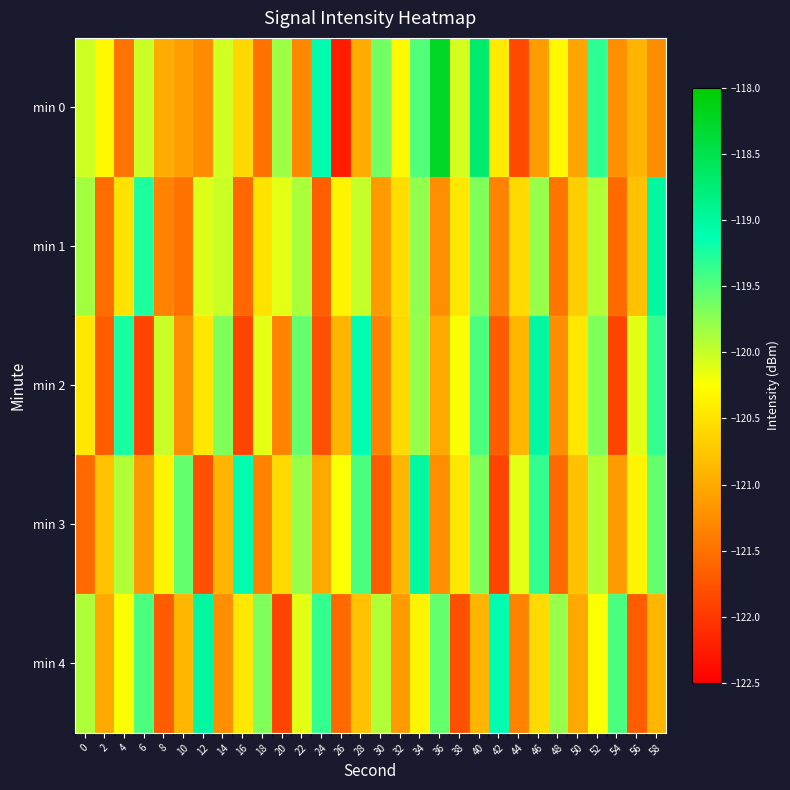

At which category is the sum across all series the highest?

34